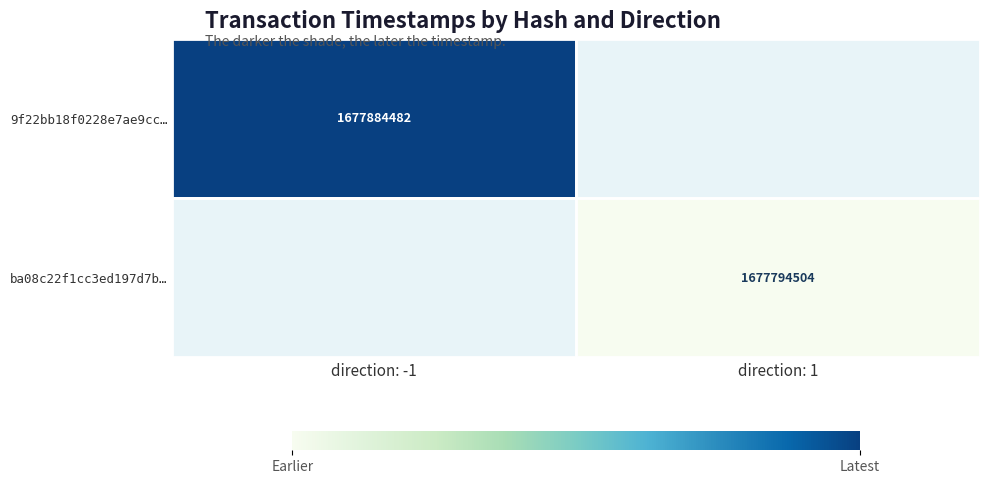

Is it true that 9f22bb18f0228e7ae9cc… equals 2254489950 at direction: -1?

False